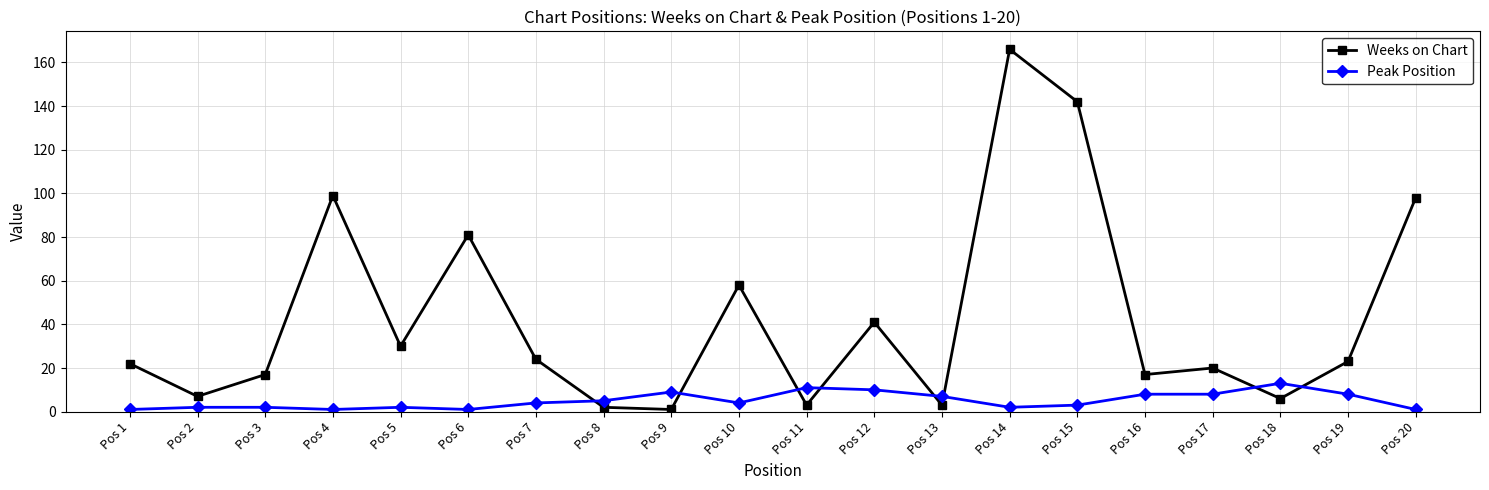

What is the sum of the Peak Position values at Pos 12 and Pos 15?

13